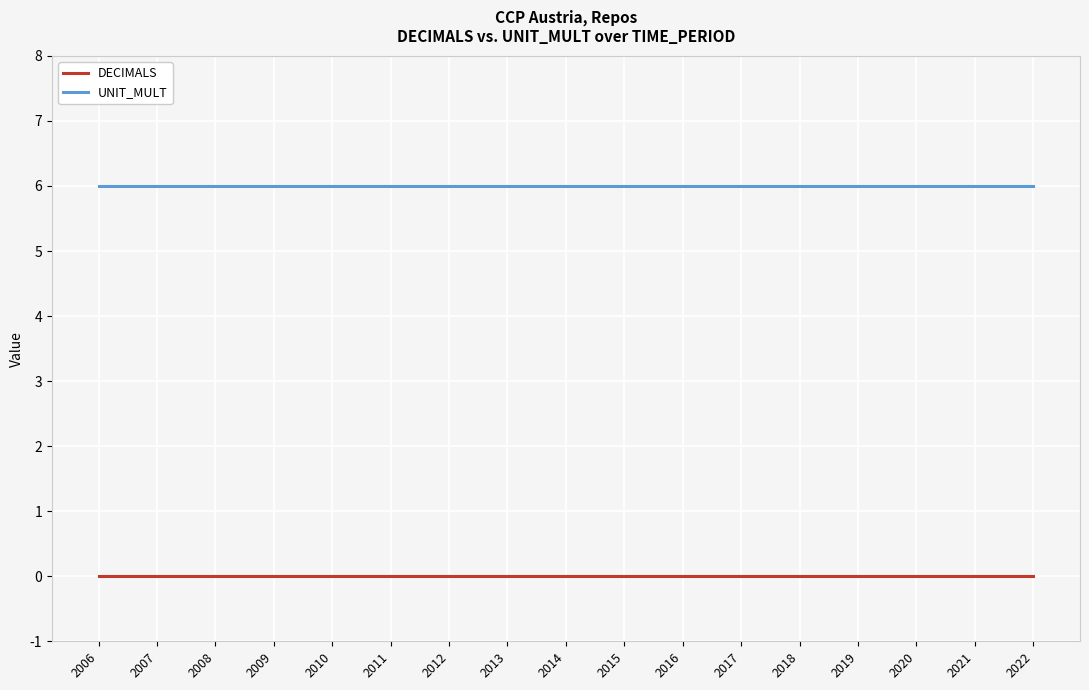

At how many categories does at least one series exceed 2?

17